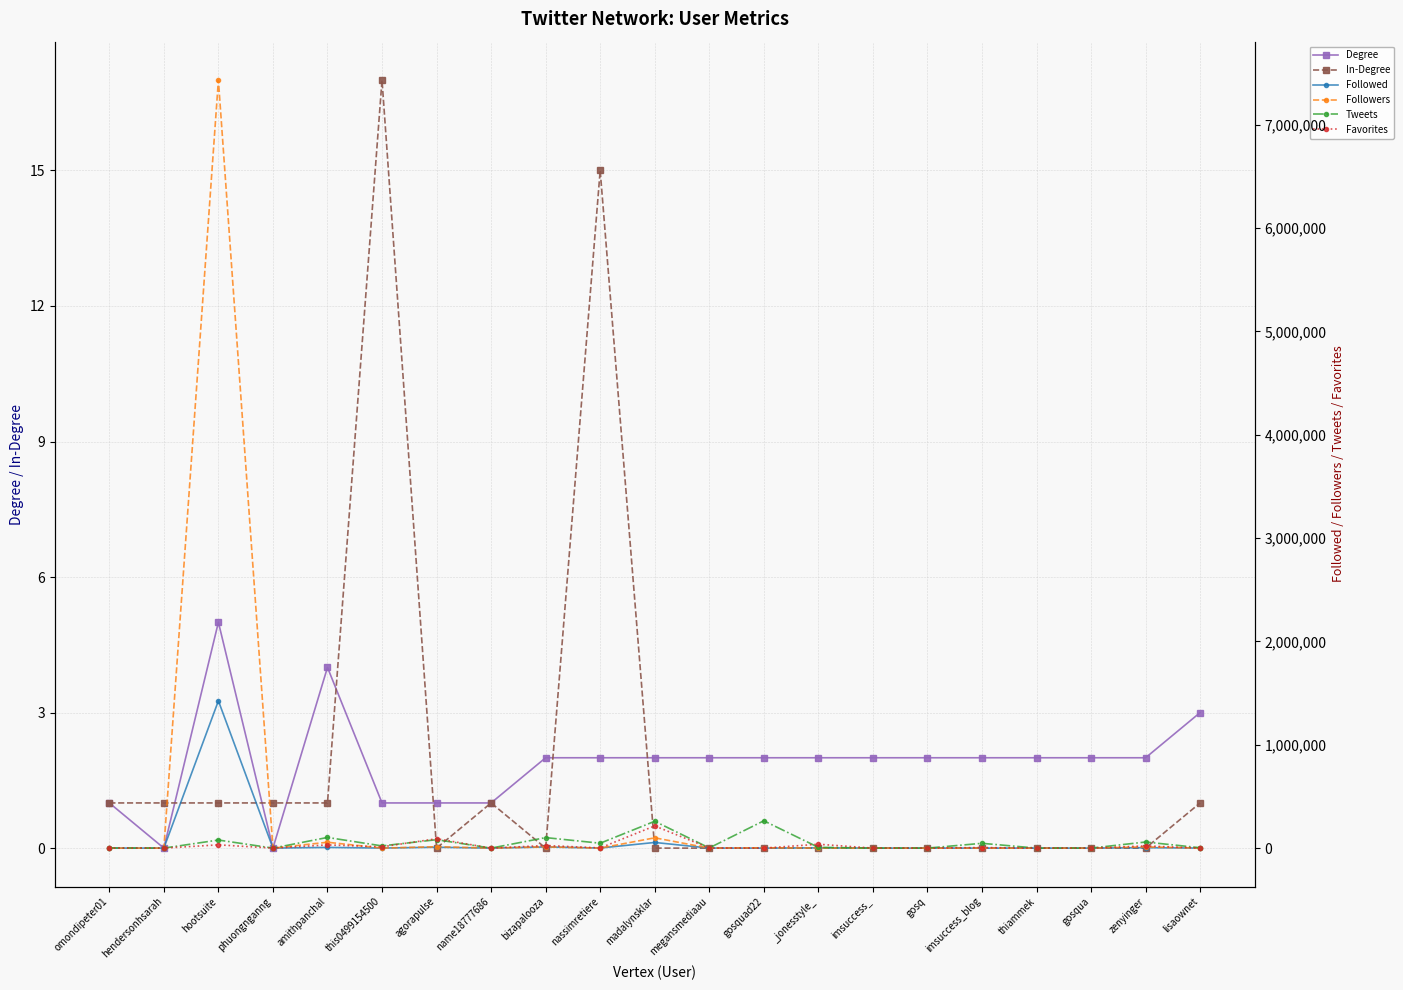

What is the label of the 20th point from the left?

zenyinger